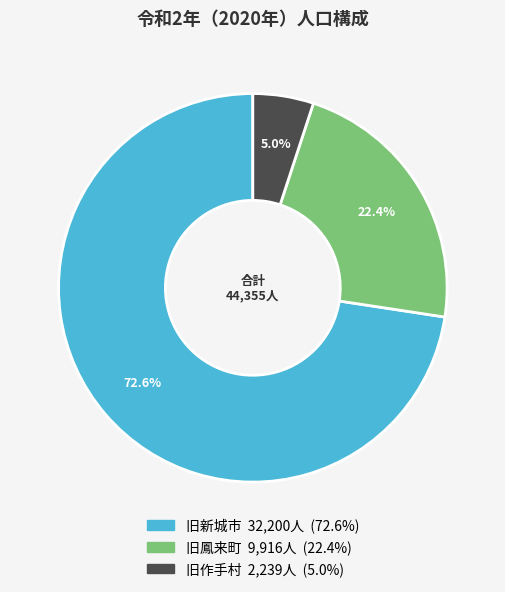

Which slice is the largest?

旧新城市